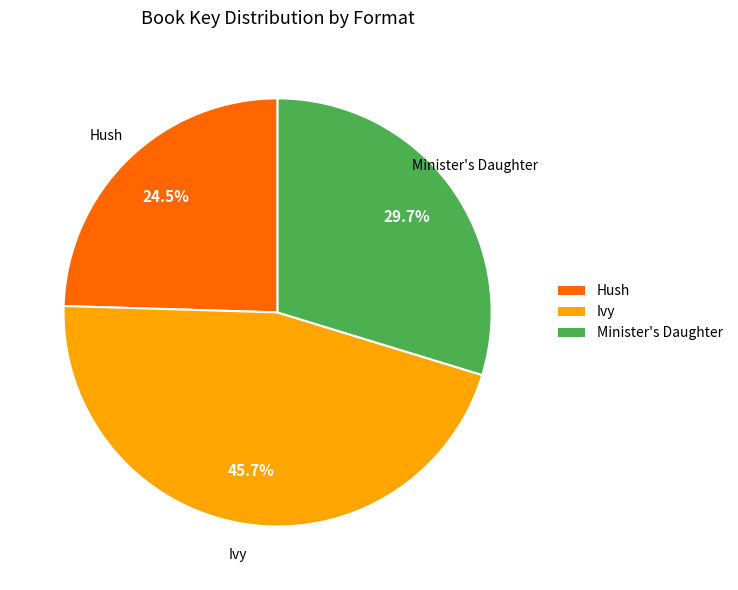

Does any single category account for the majority?

No